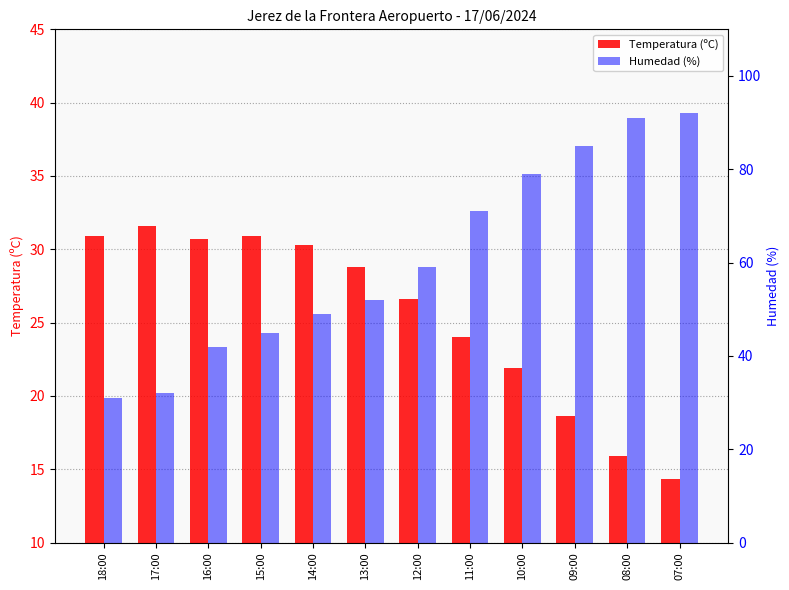

What is the minimum value for Temperatura (ºC)?

14.3